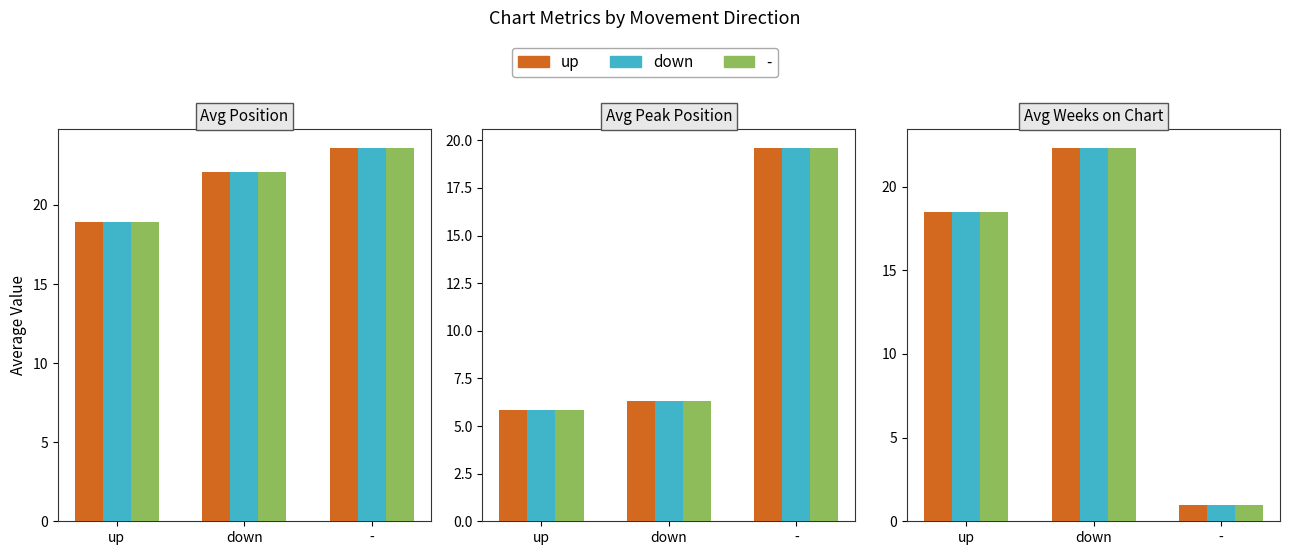

What is the average value of the down series?

13.9